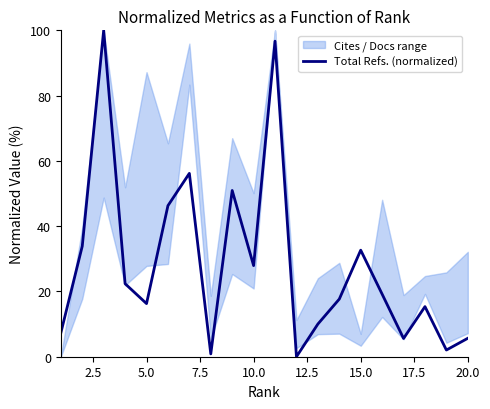

What is the average value?

28.3